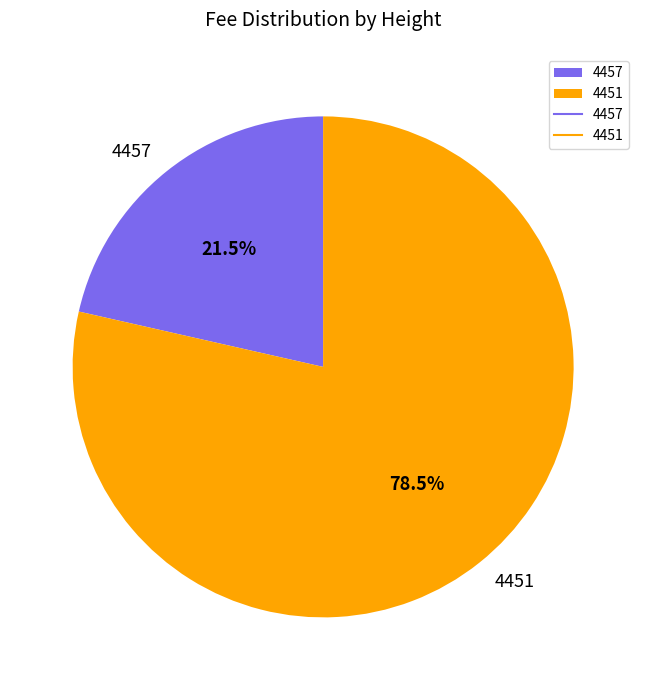

Which slice represents more than half of the pie?

4451